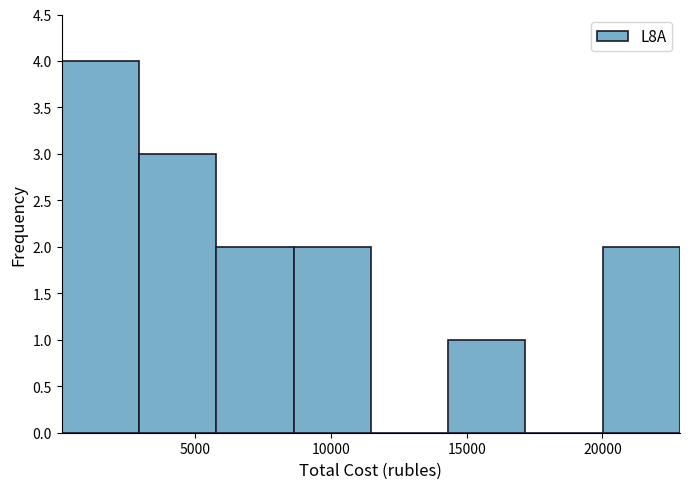

Reading left to right, transcribe this chart: for each bar, give the range it covers on the x-axis and its height. Neither the bar edges nor the heights are printed on the chart, so give them approximately, as read against the axes.

0 to 3000: 4
3000 to 6000: 3
6000 to 8500: 2
8500 to 11500: 2
11500 to 14500: 0
14500 to 17000: 1
17000 to 20000: 0
20000 to 23000: 2